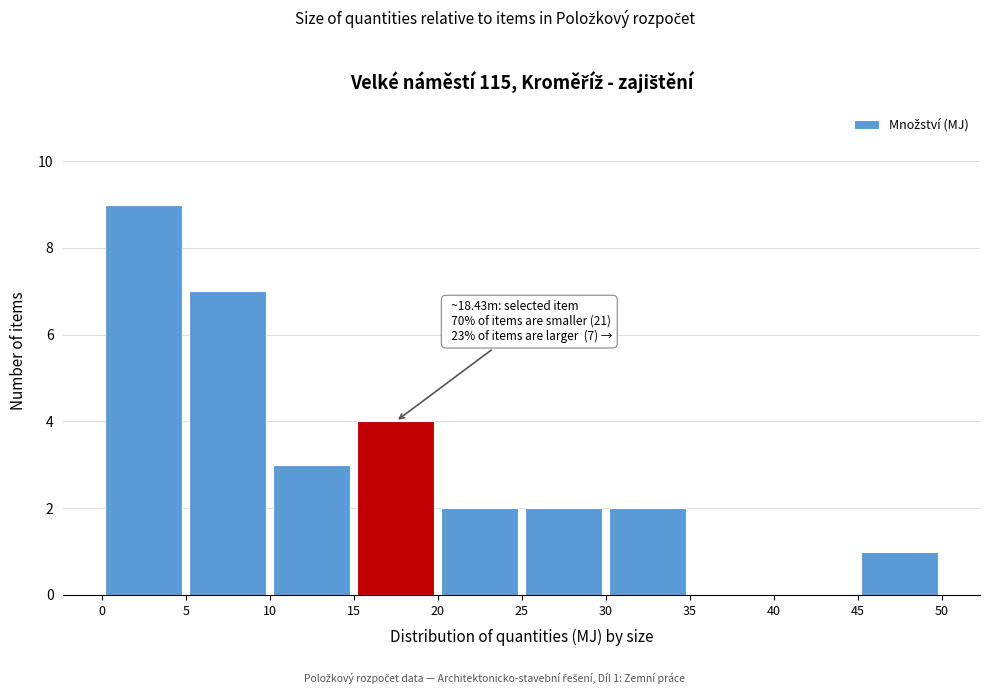

Over which range of the x-axis is the bar tallest?

0 to 5